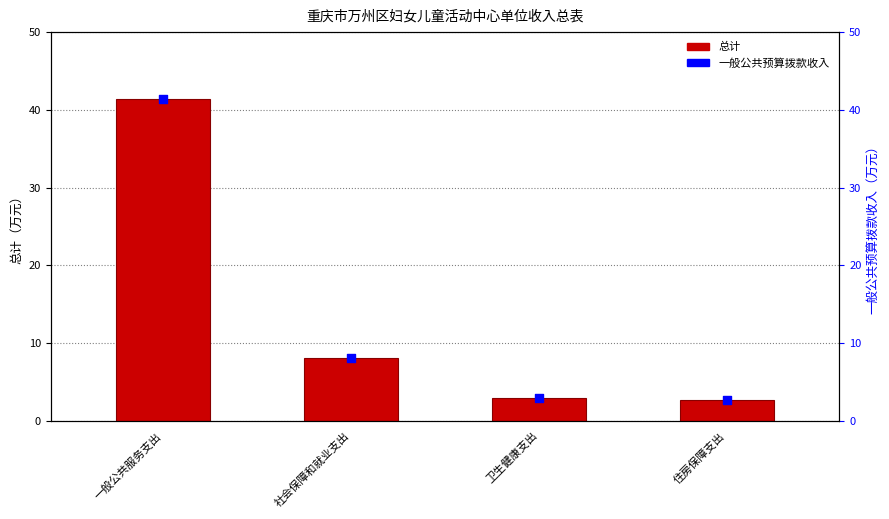

What is the total value across all series at 一般公共服务支出?

82.8